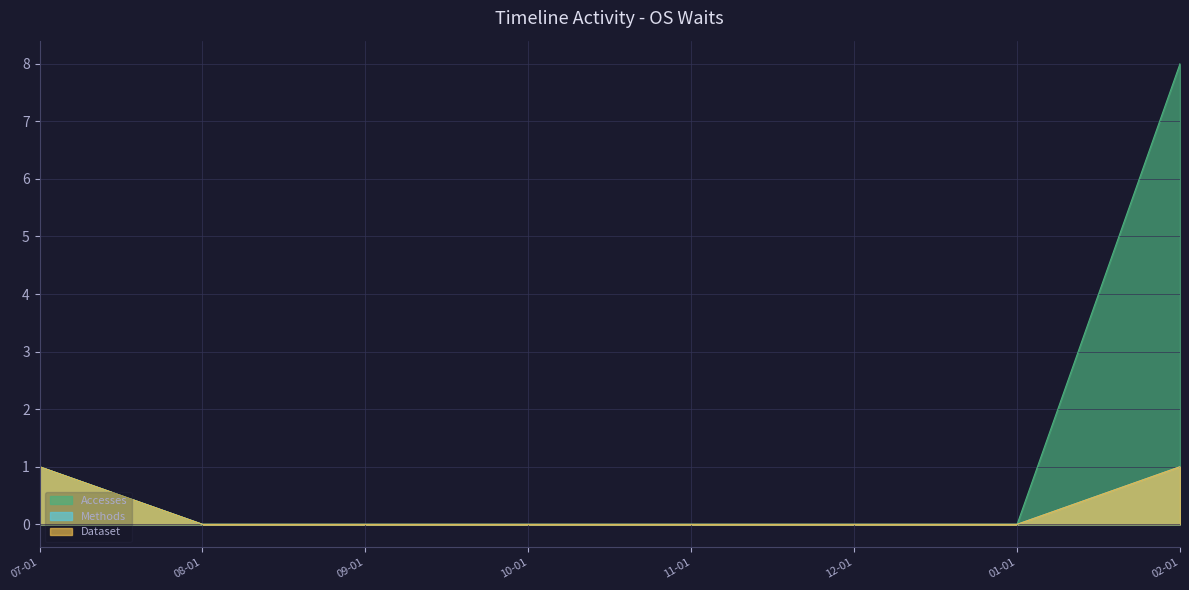

Does the chart display data point markers on the line(s)?

No